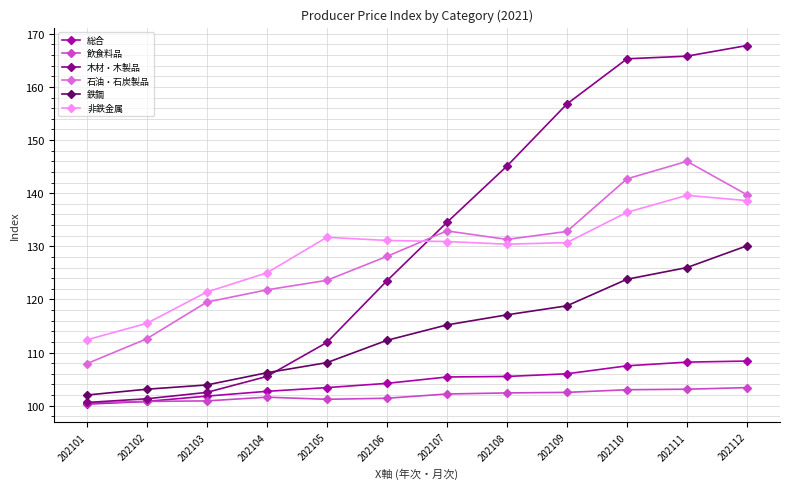

The 総合 series shows 107.5 at 202110. True or false?

True